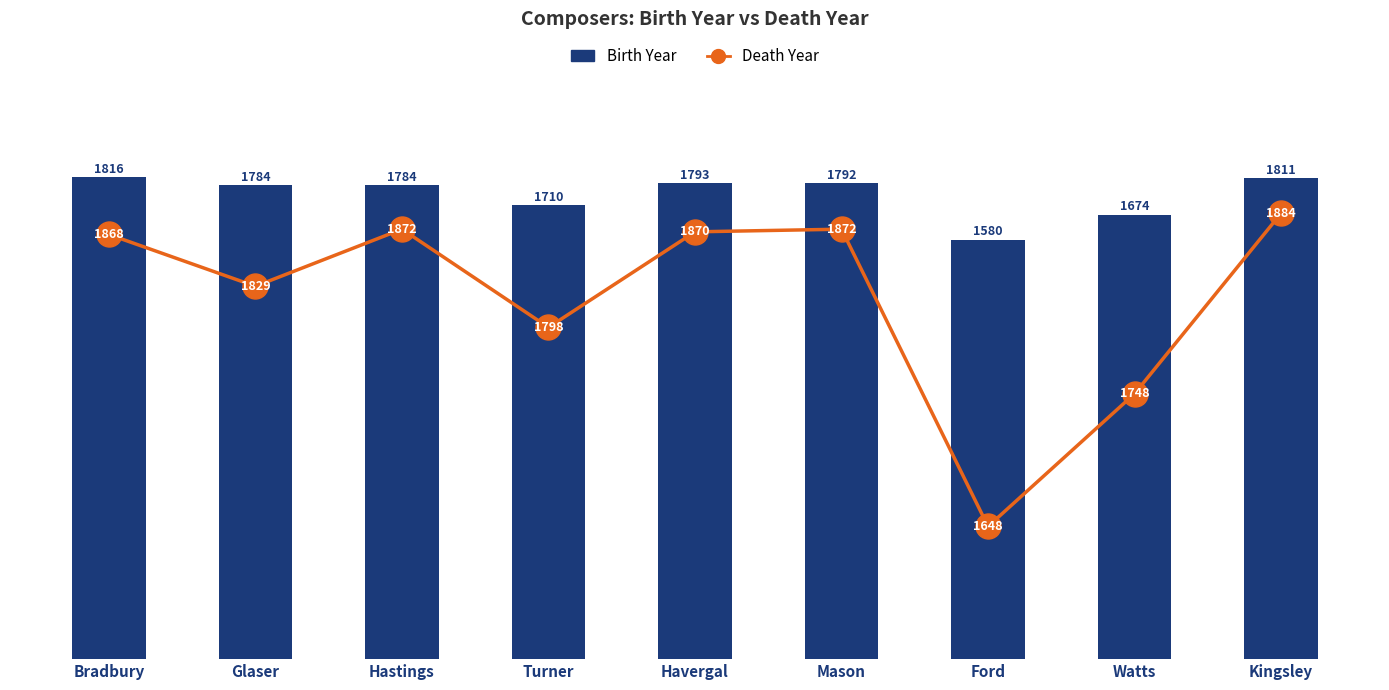

At which label does Birth Year reach its peak?

Bradbury